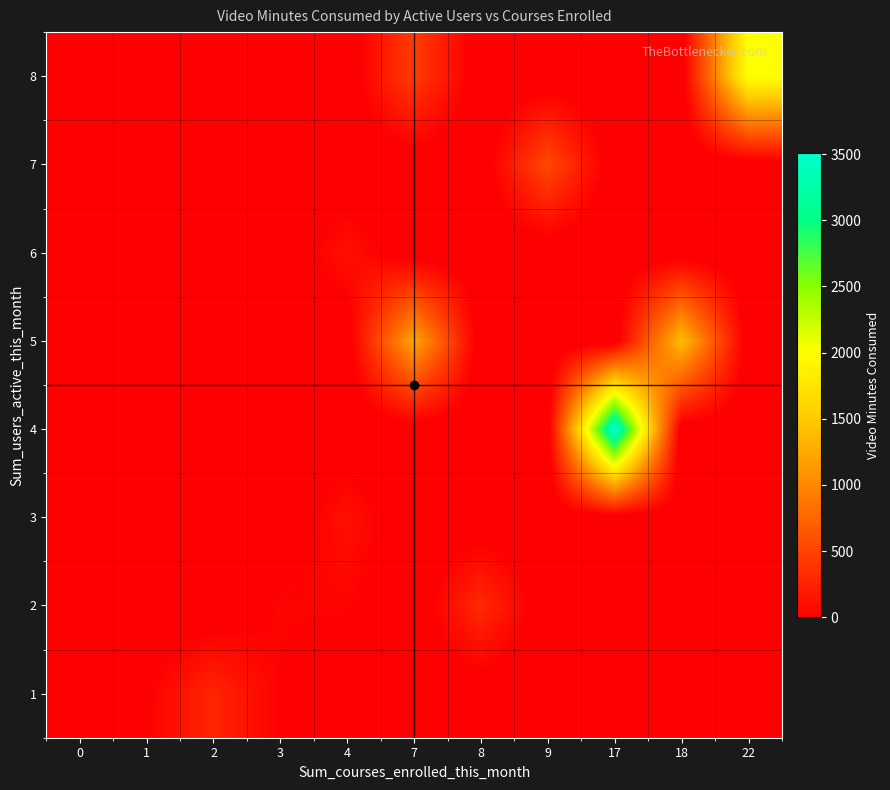

At 2, list the series in order from largest to smallest.

1, 2, 3, 4, 5, 6, 7, 8